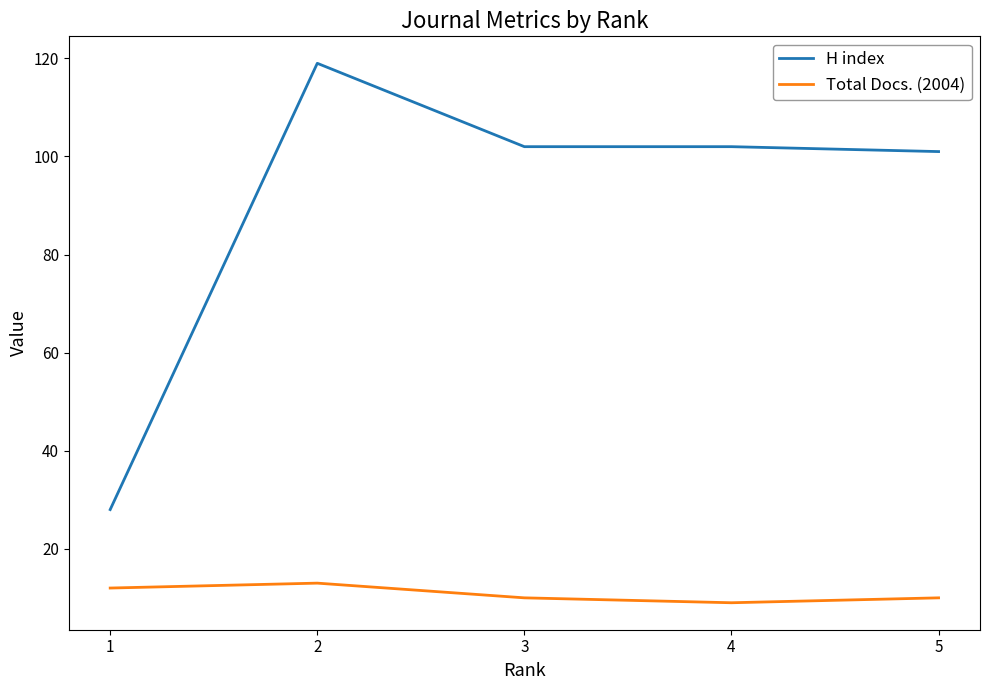

Rank the series by their maximum value, from highest to lowest.

H index, Total Docs. (2004)